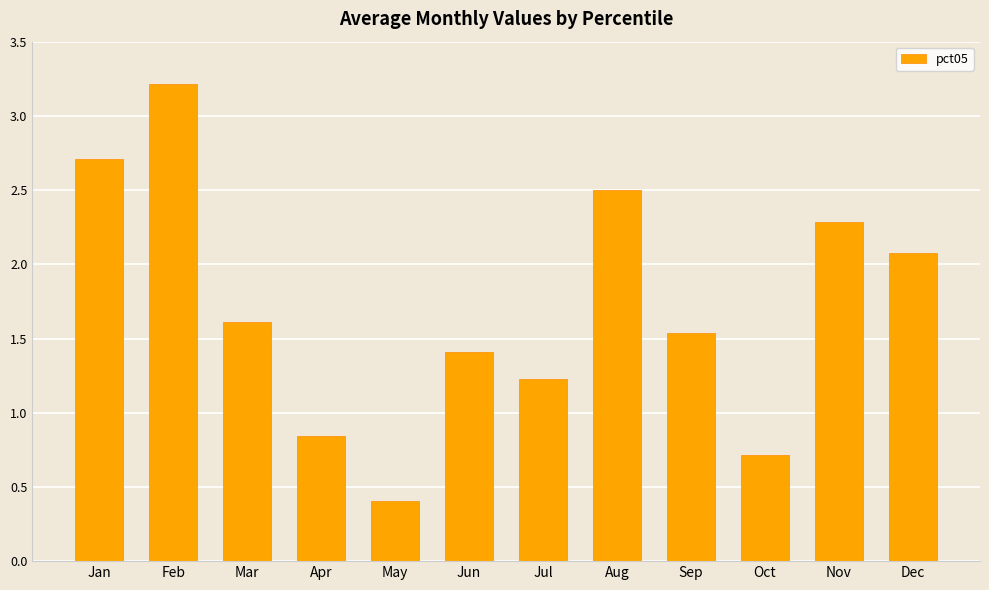

The value at Nov is 2.3. True or false?

True